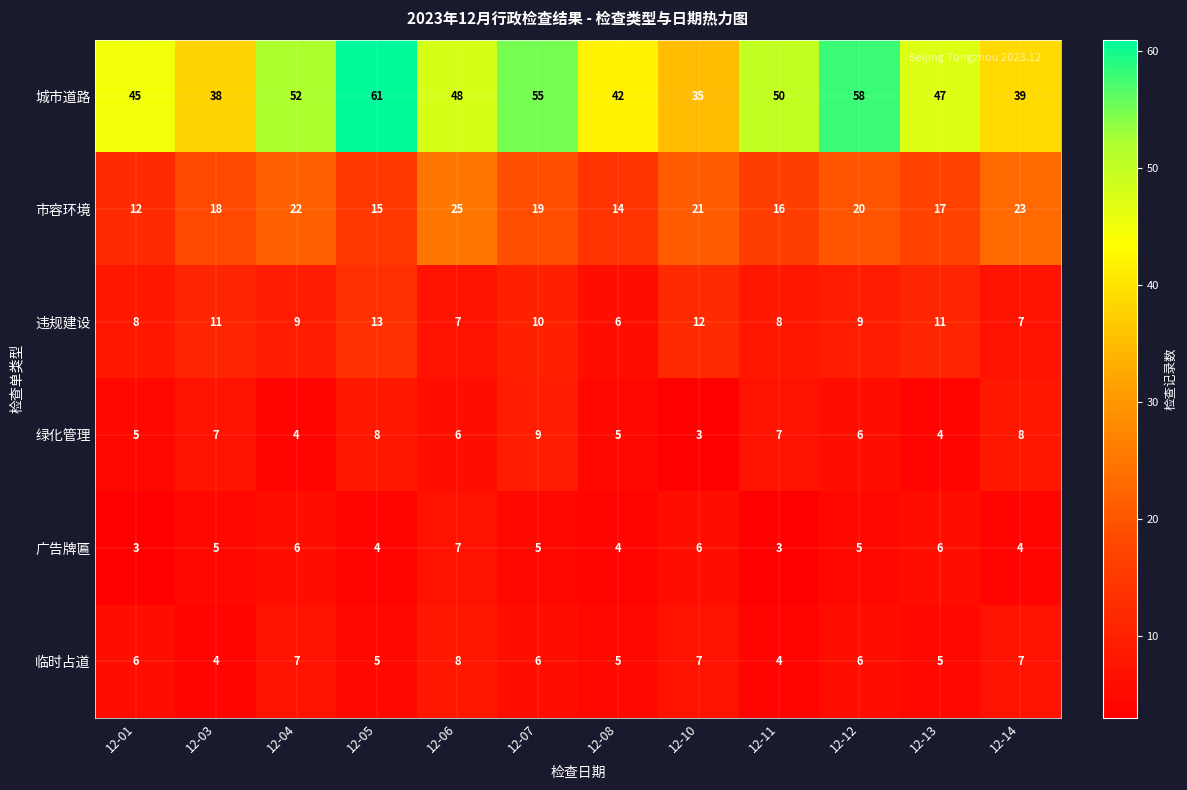

What is the maximum value shown in the chart?

61